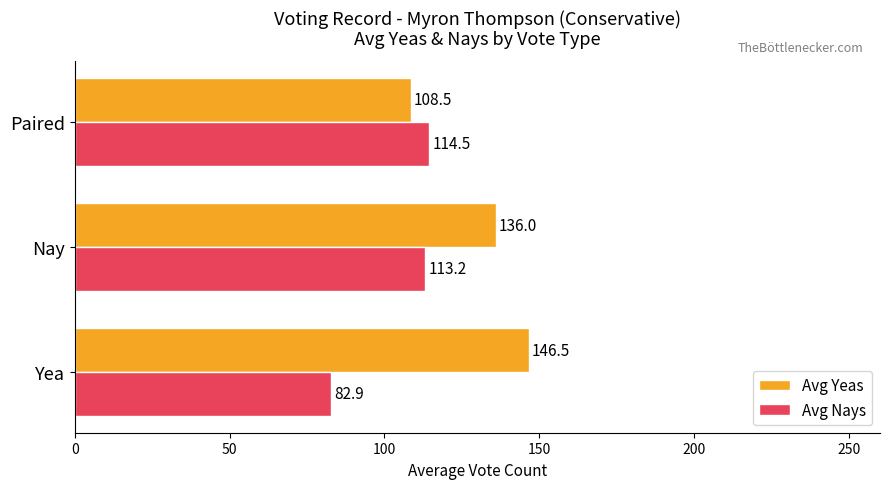

List the series in order of their peak value, highest first.

Avg Yeas, Avg Nays